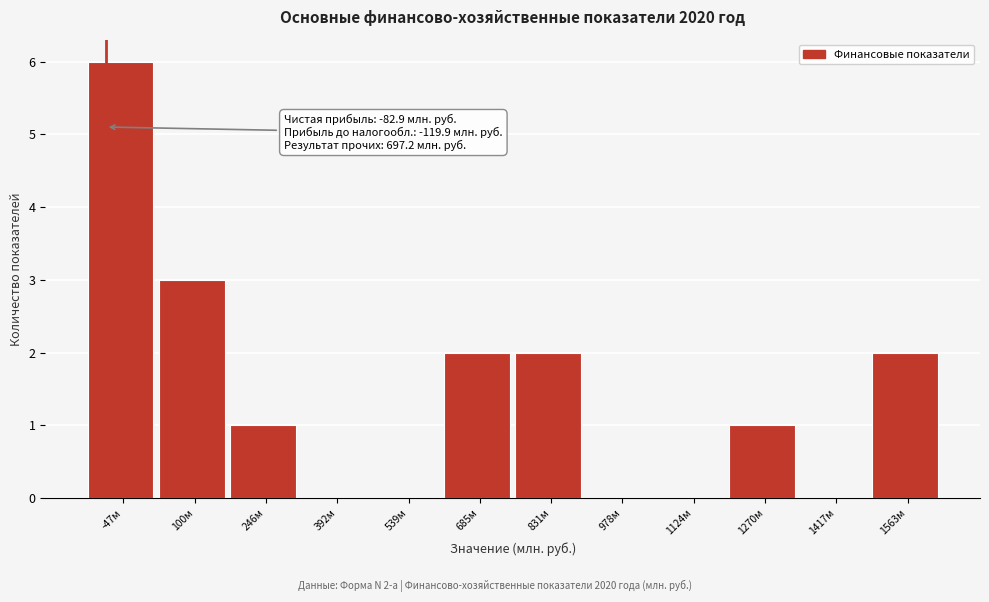

Which range on the x-axis has the tallest bar?

-120 to 20